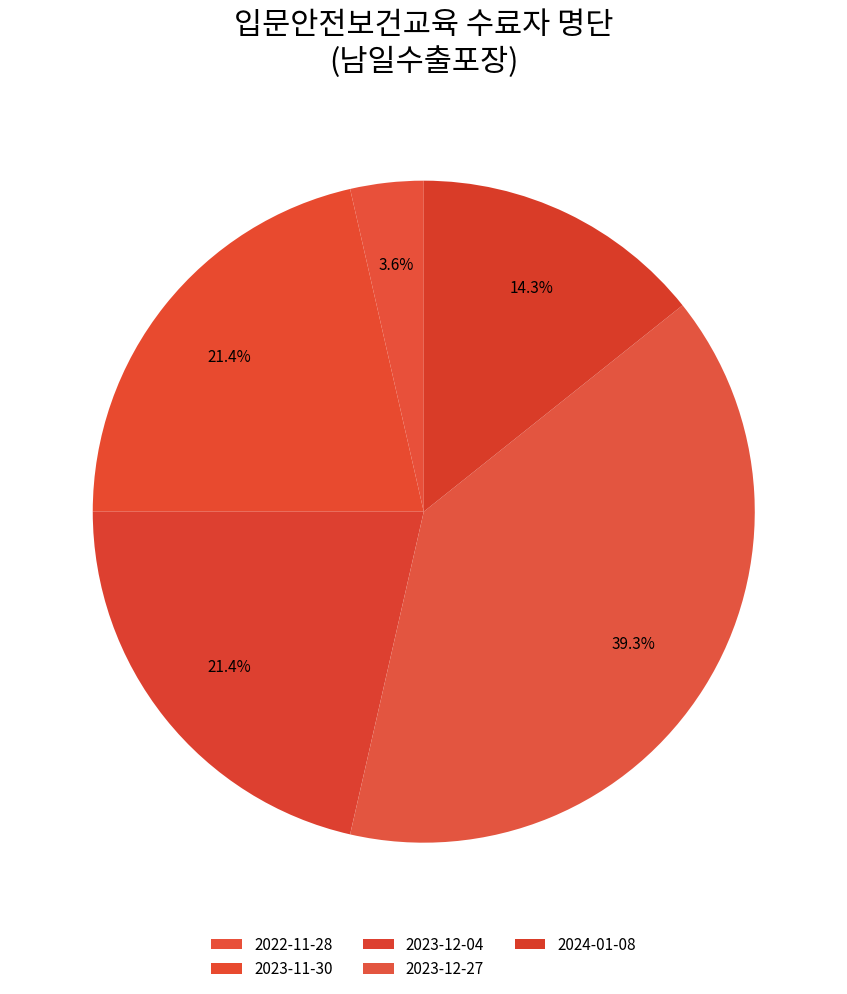

Which category has the smallest portion of the pie?

2022-11-28